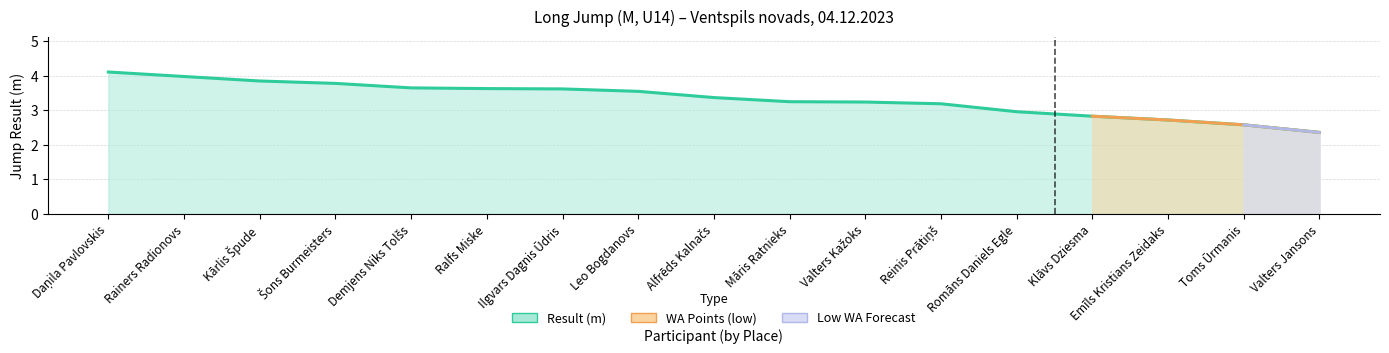

The chart shows a value of 3.0 at Romāns Daniels Egle. True or false?

True